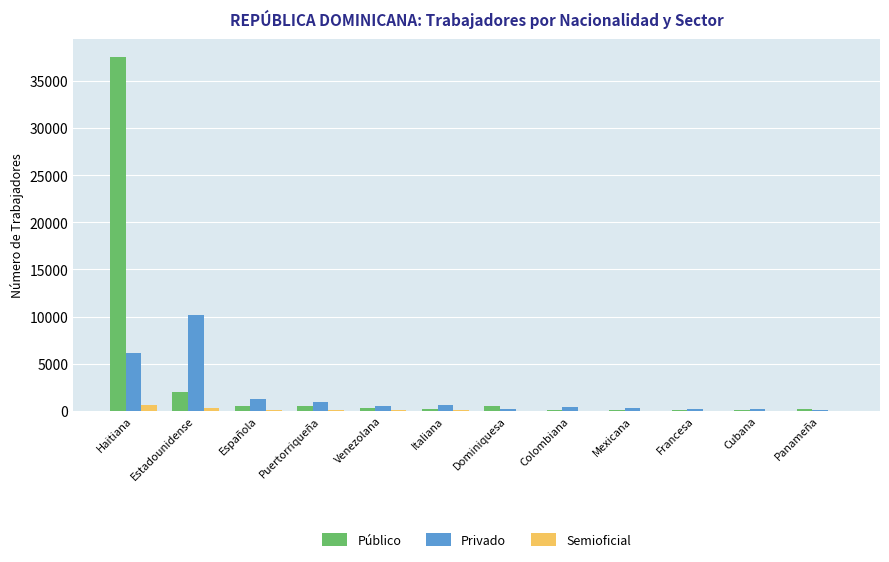

What are all the series names shown in the legend?

Público, Privado, Semioficial